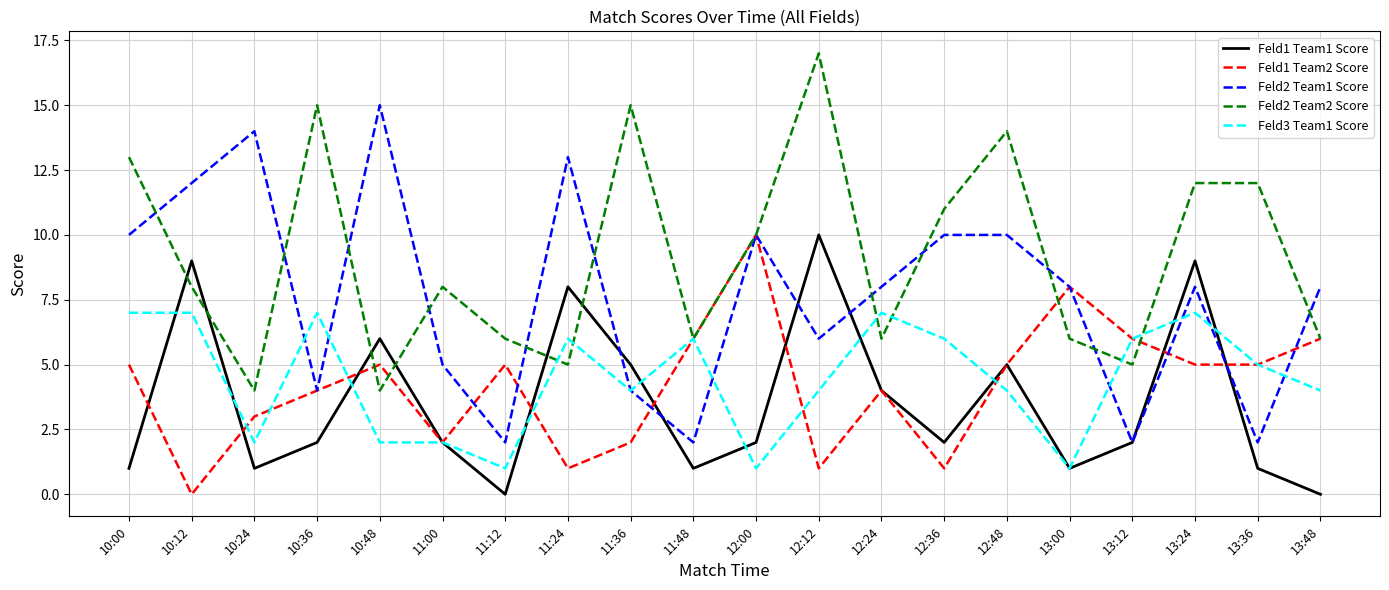

How many interior local peaks does the Feld1 Team2 Score series have?

5